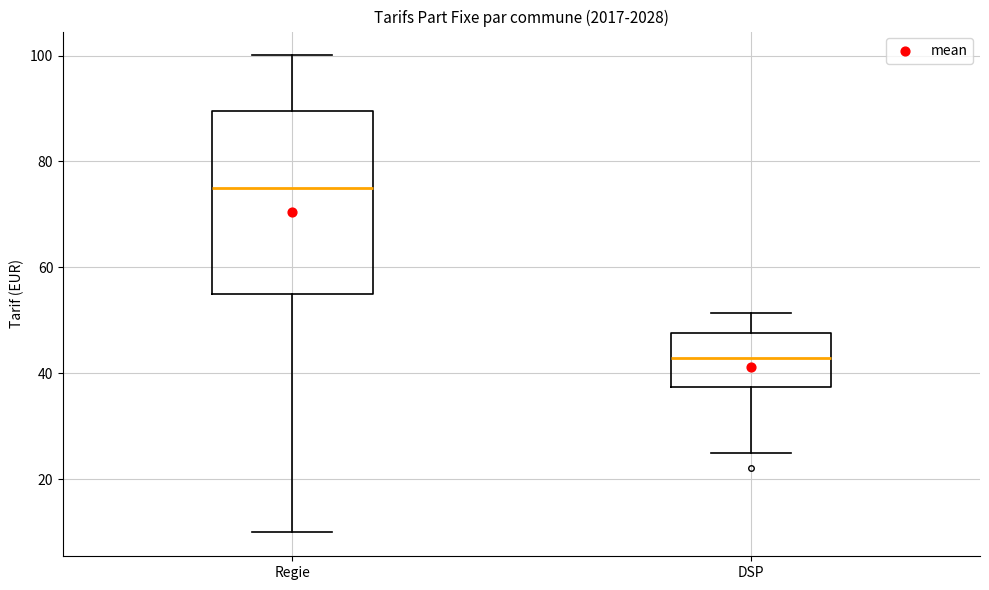

Reading left to right, read every box against the y-axis: the position of its median line, the range the box covers, and the ends of its whiskers. The values are not printed on the chart, so give them approximately, as read against the axis.

Regie: median 76, box 56 to 90, whiskers 10 to 100
DSP: median 44, box 38 to 48, whiskers 26 to 52